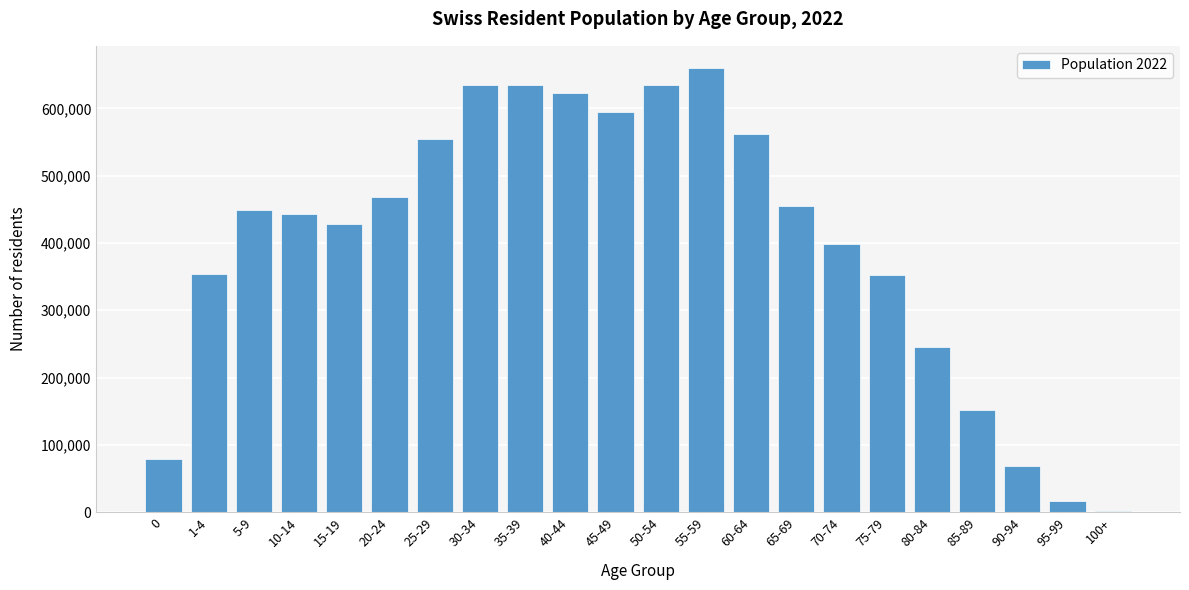

What is the sum of all values?

8812728